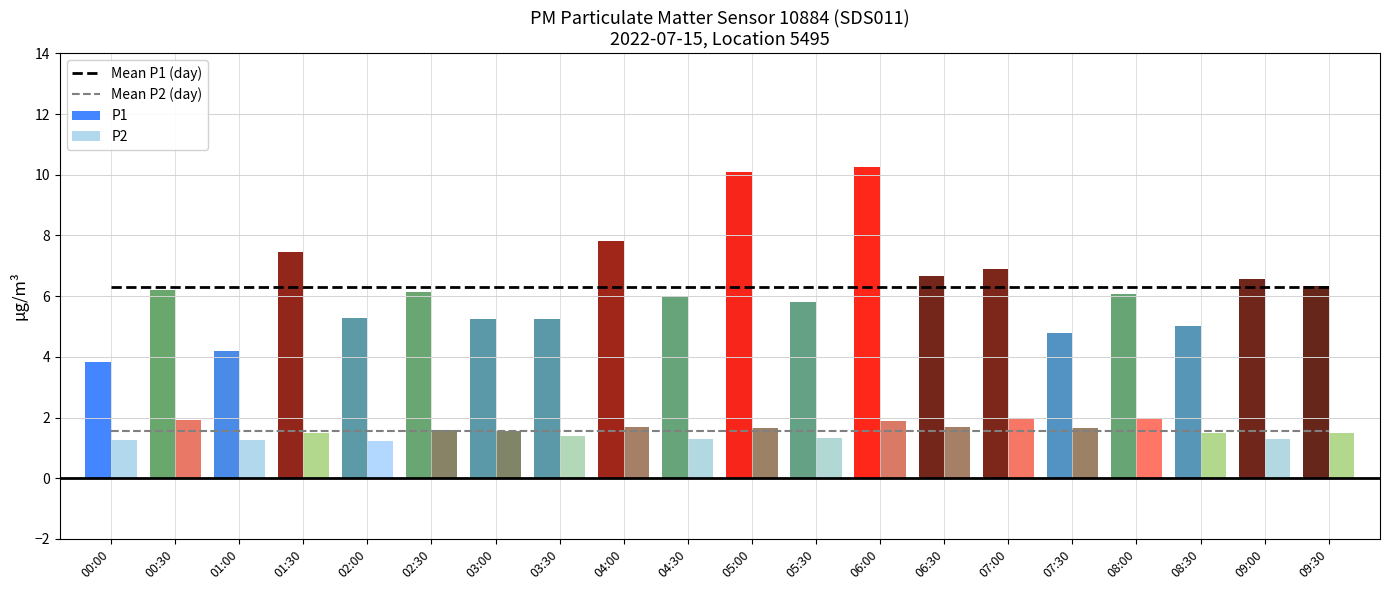

What is the value of the P2 bar at the 9th from the left?

1.7